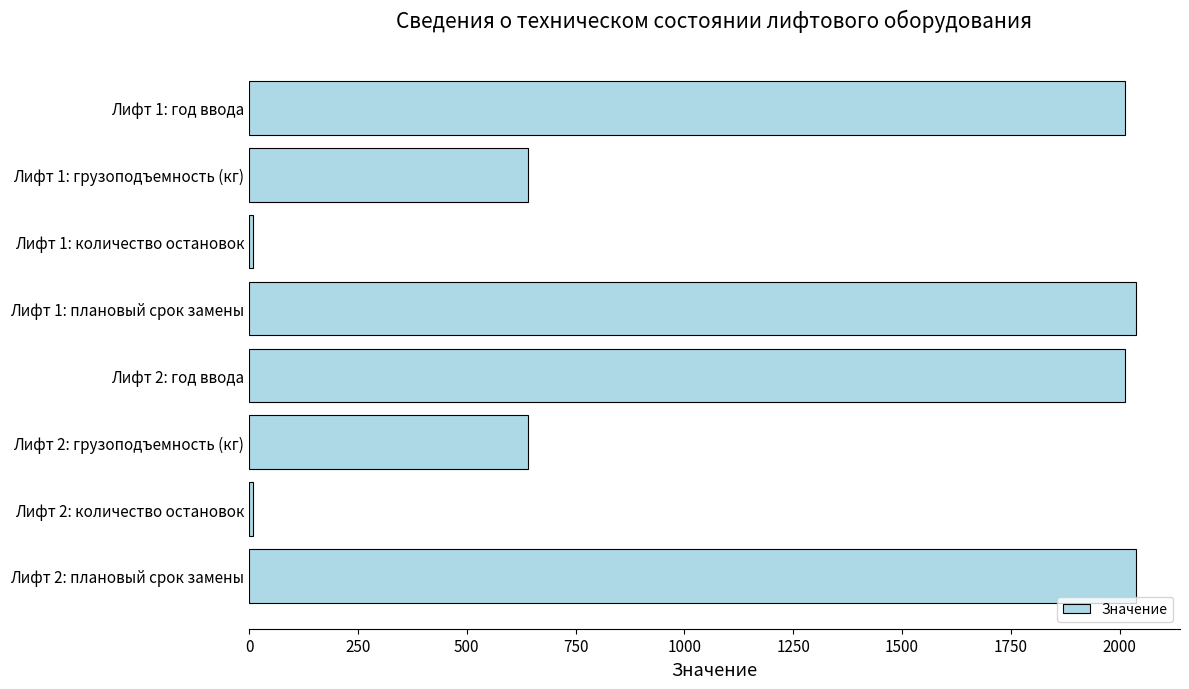

The value at Лифт 1: грузоподъемность (кг) is 640. True or false?

True